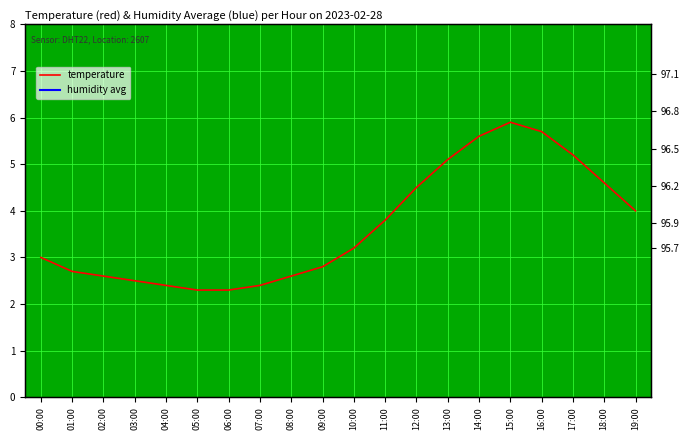

What is the maximum value for humidity?

97.3